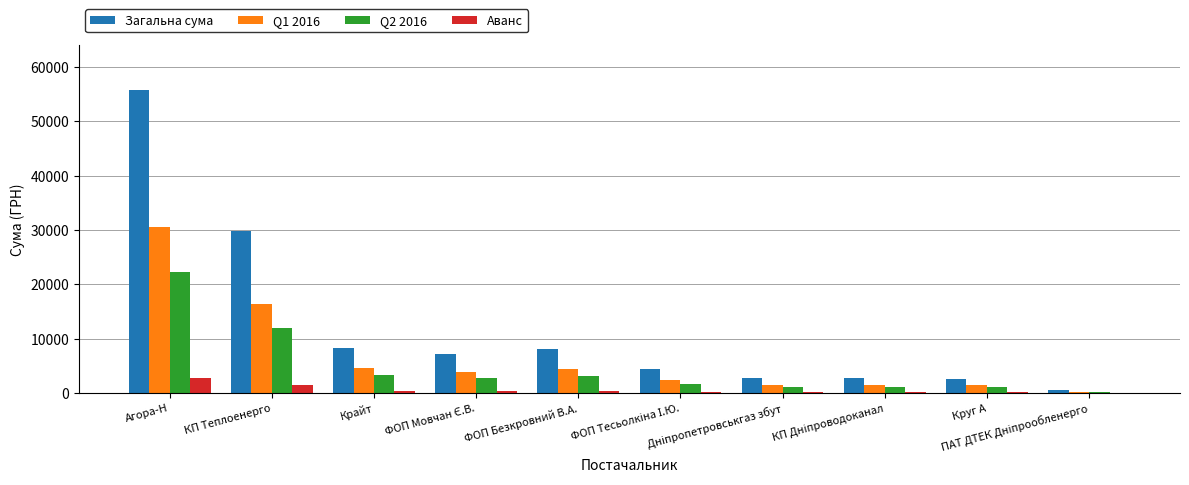

Which series has the largest total across all categories?

Загальна сума